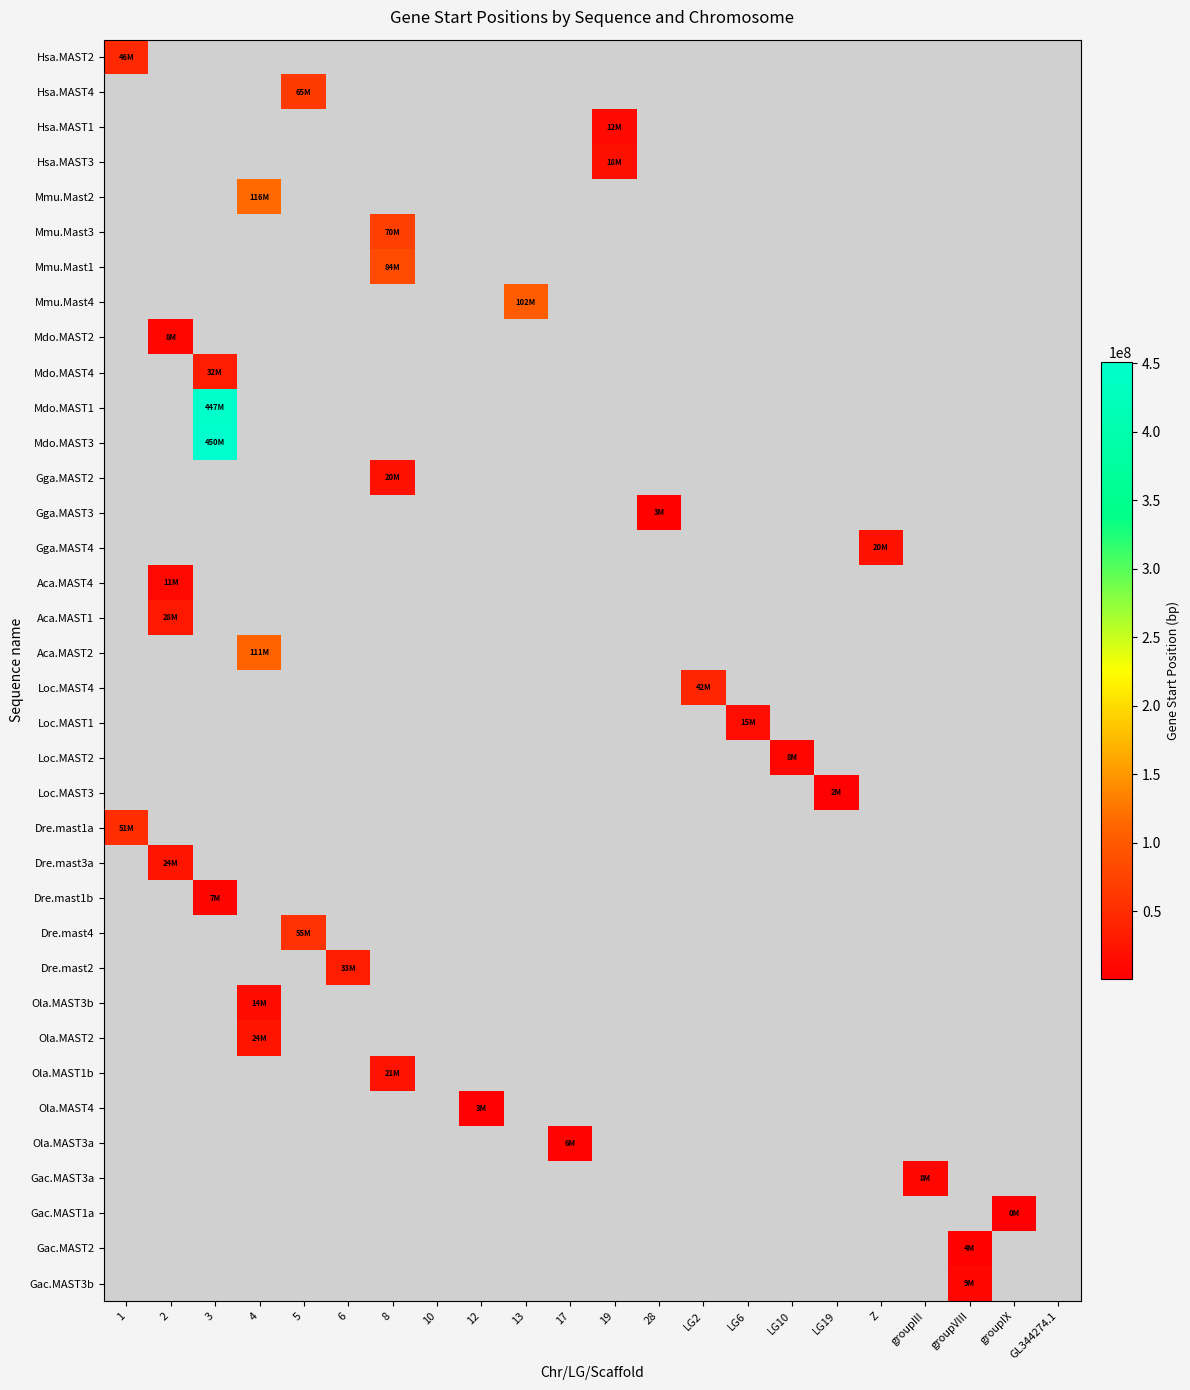

At how many categories does at least one series exceed 359650497?

1